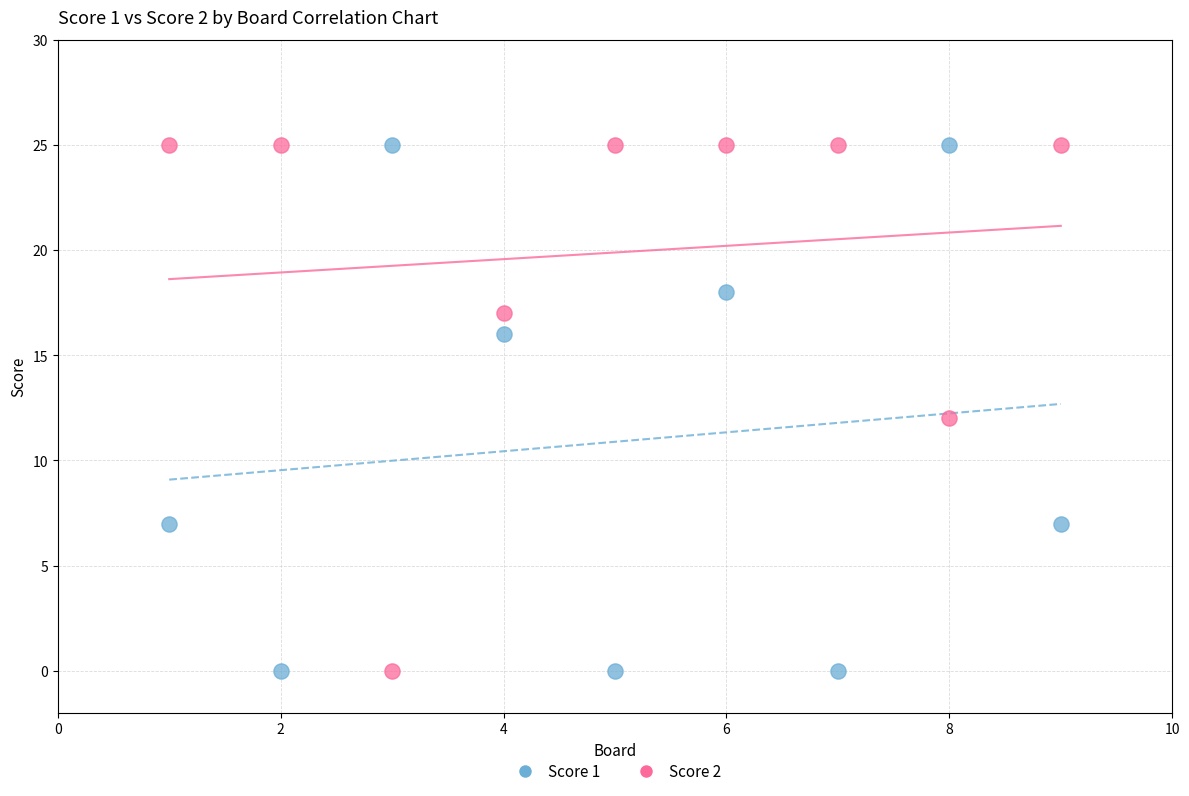

What is the X range (max minus min) for the scatter plot?

8